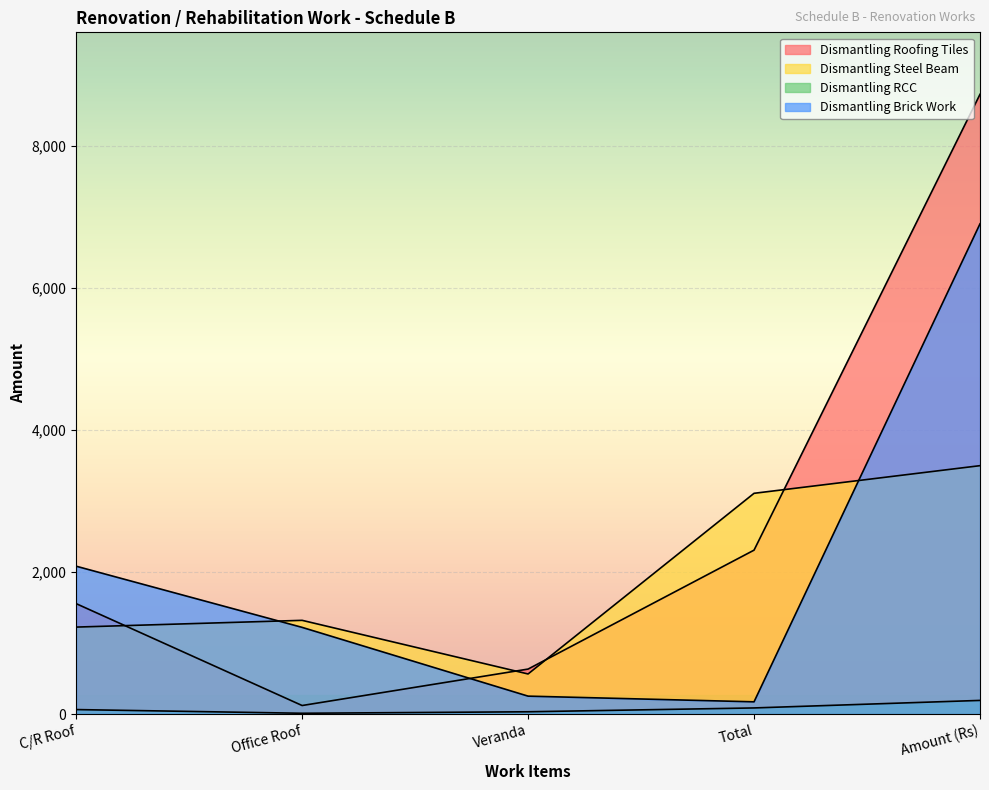

How many data points in Dismantling Steel Beam are above 1319?

2